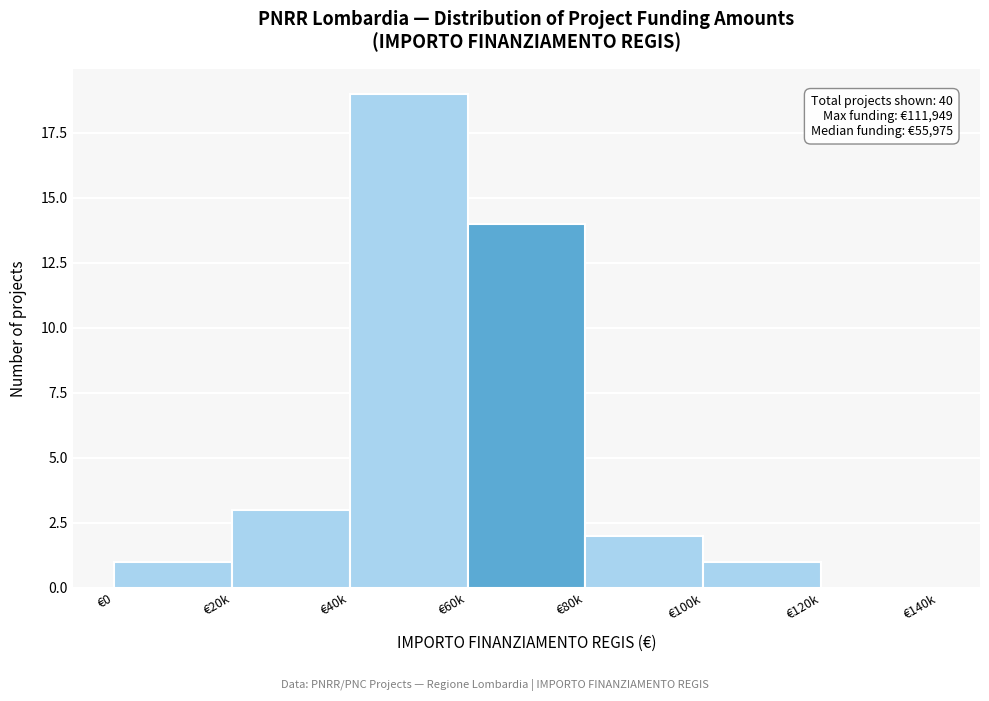

Reading right to left, extract all data points from this chart.

€120k=0	€100k=1	€80k=2	€60k=14	€40k=19	€20k=3	€0=1